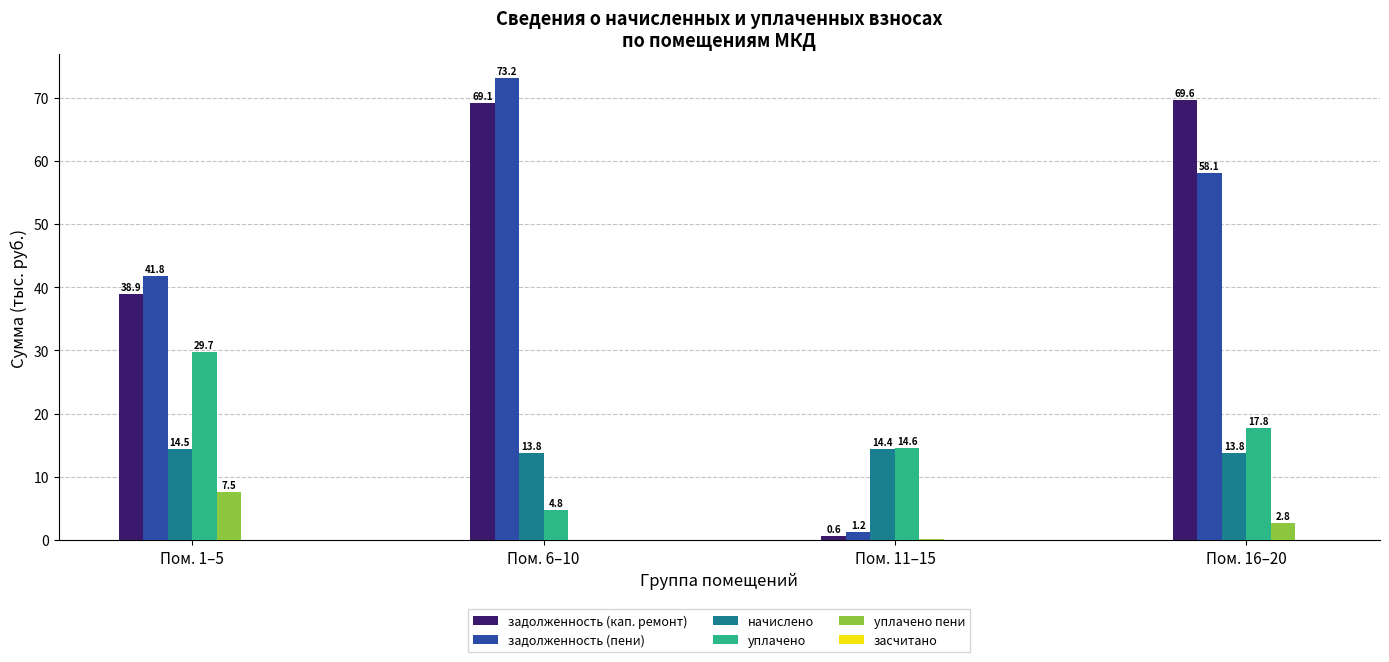

What is the greatest value displayed?

73.2